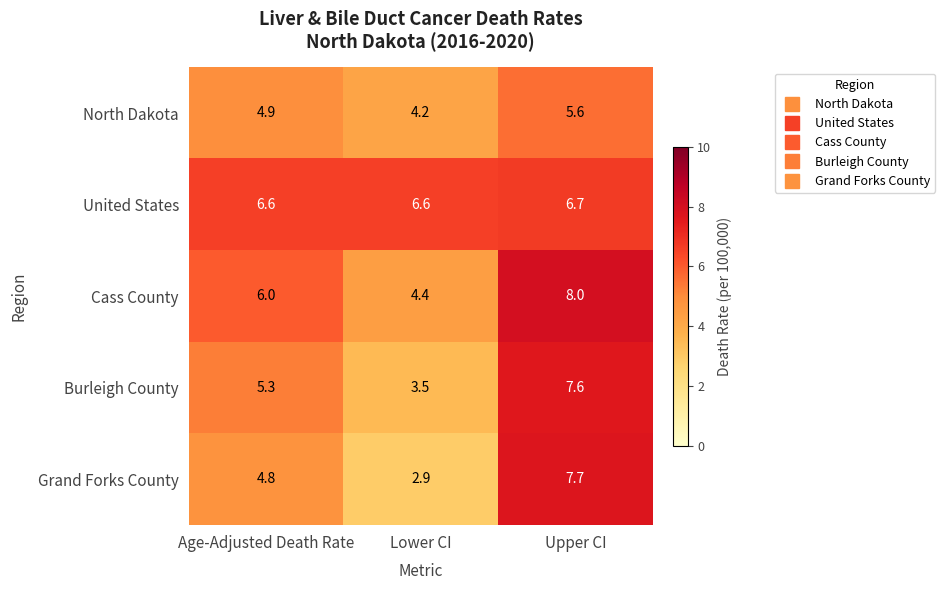

Is it true that Cass County equals 7.7 at Lower CI?

False